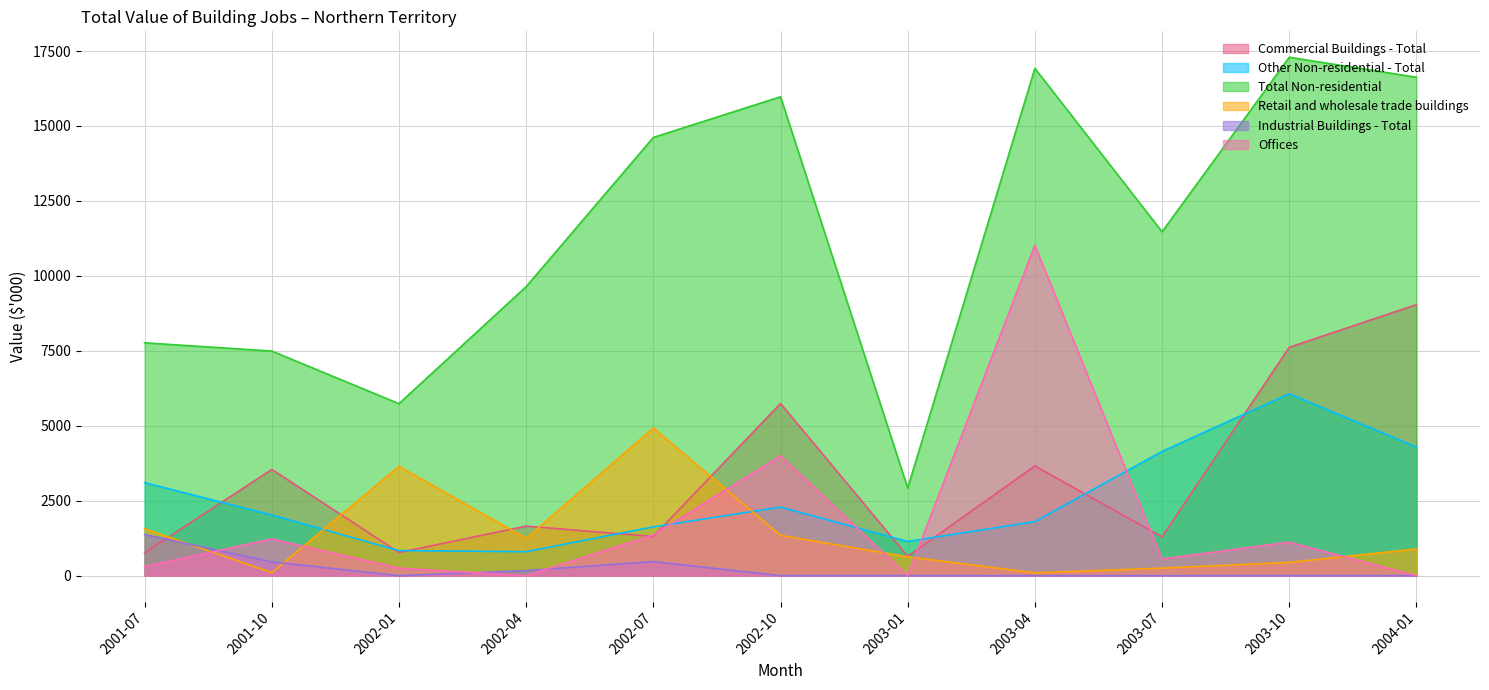

Rank the series at 2002-01 from highest to lowest value.

Total Non-residential, Retail and wholesale trade buildings, Other Non-residential - Total, Commercial Buildings - Total, Offices, Industrial Buildings - Total